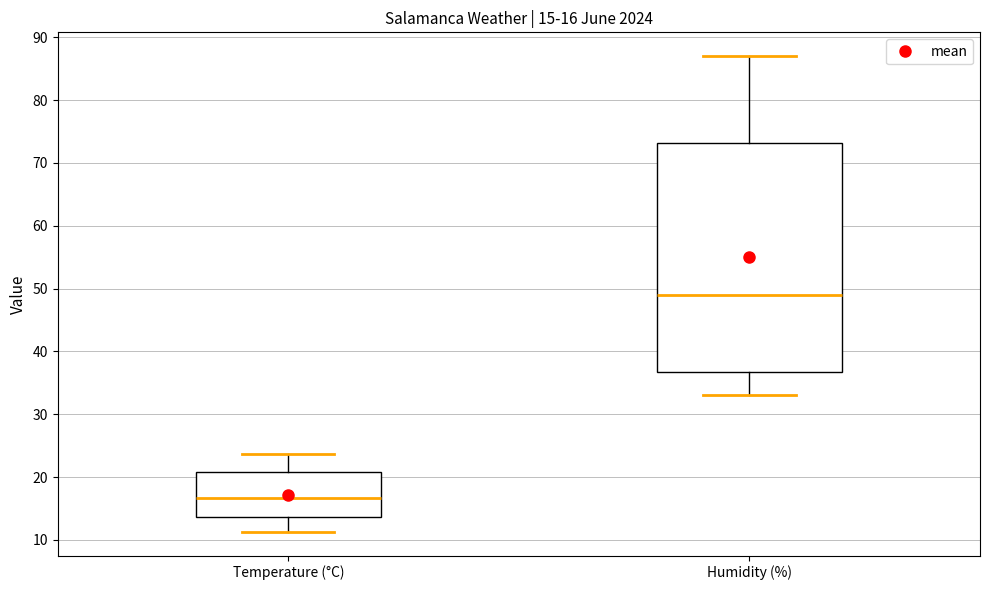

Comparing the boxes themselves (not the whiskers), which one is the tallest?

Humidity (%)